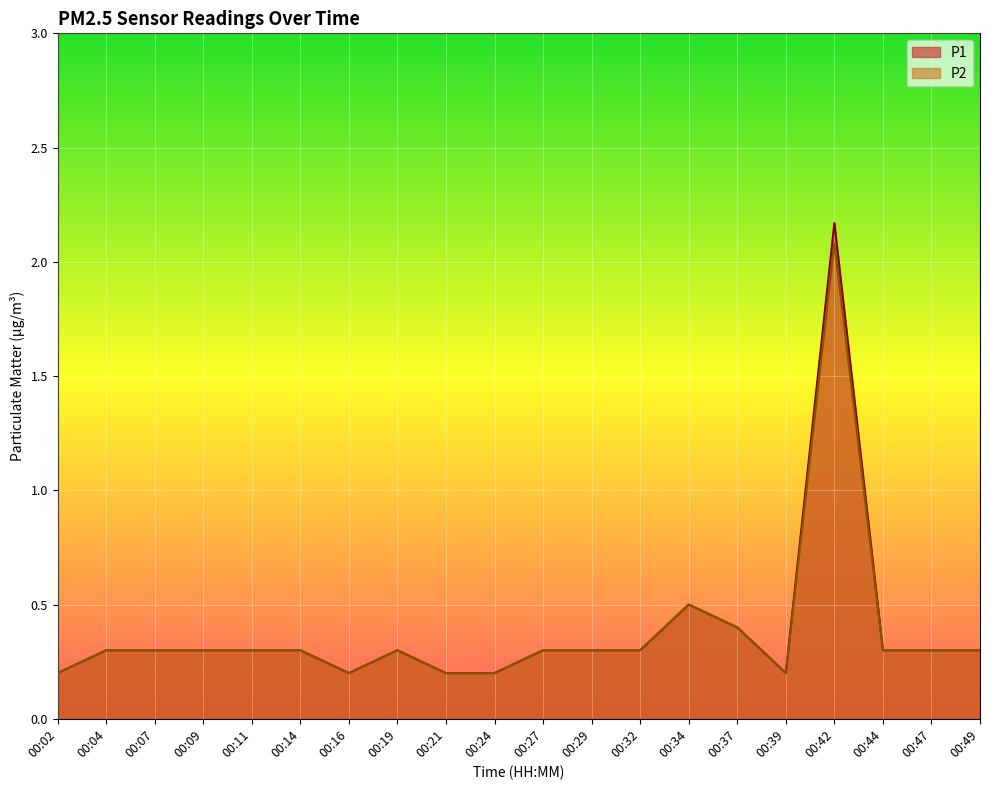

How many categories are shown in the chart?

20